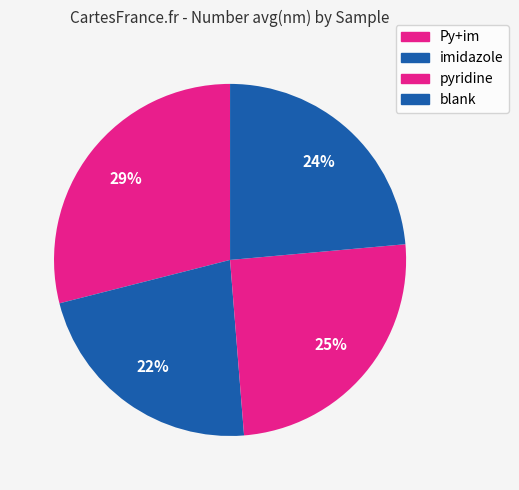

How many slices are in this pie chart?

4